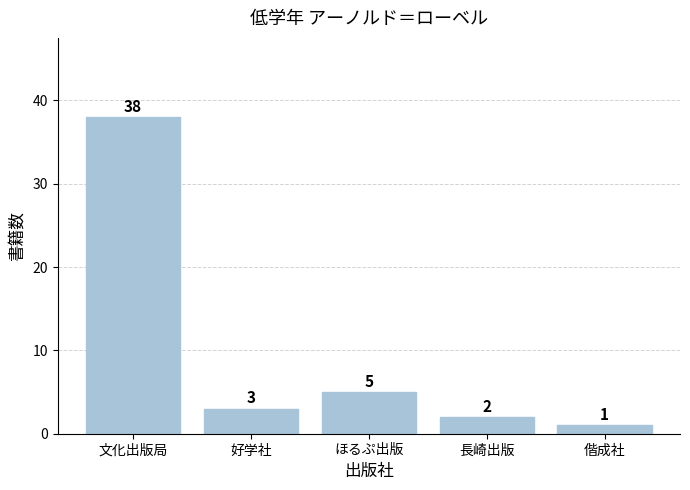

What is the average value?

10